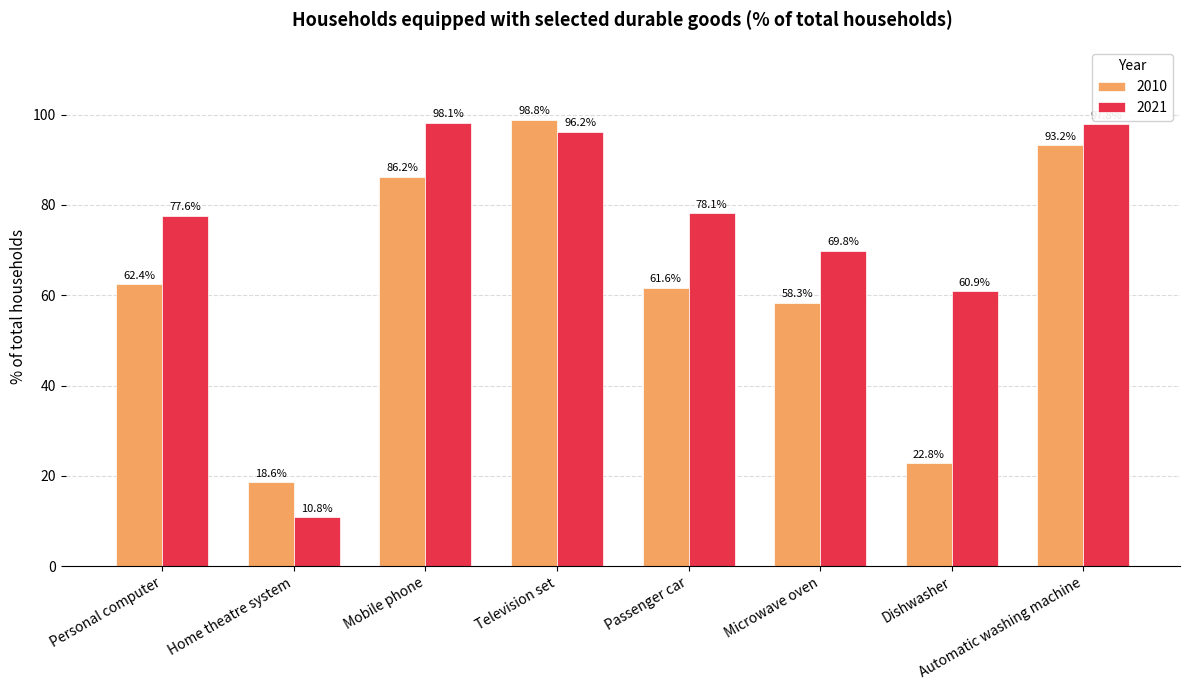

What is the average value of the 2021 series?

73.7